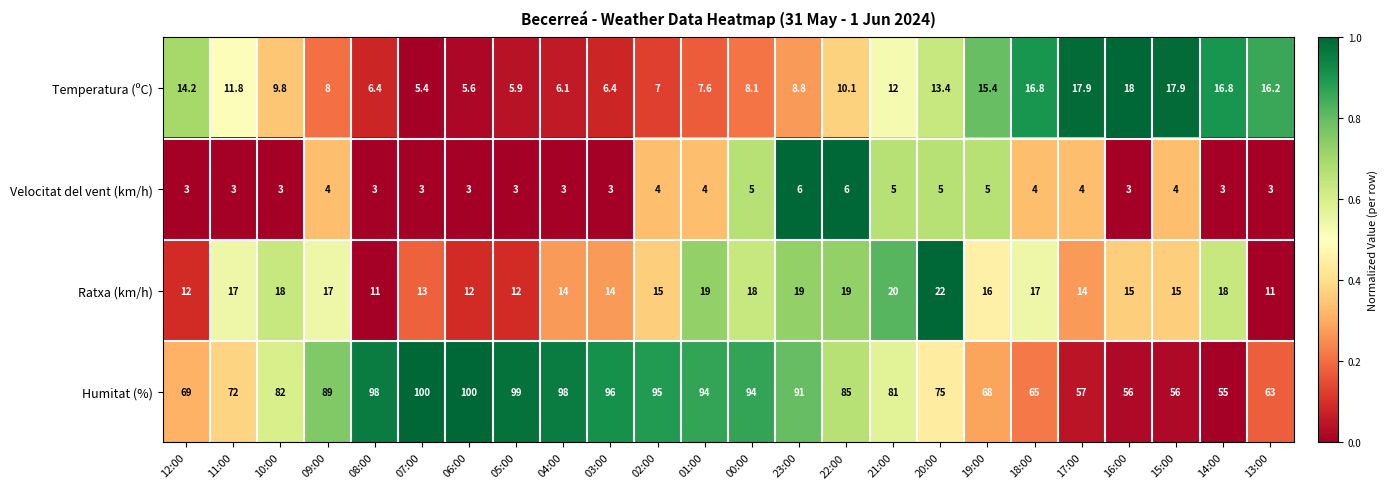

What is the minimum value shown in the chart?

3.0